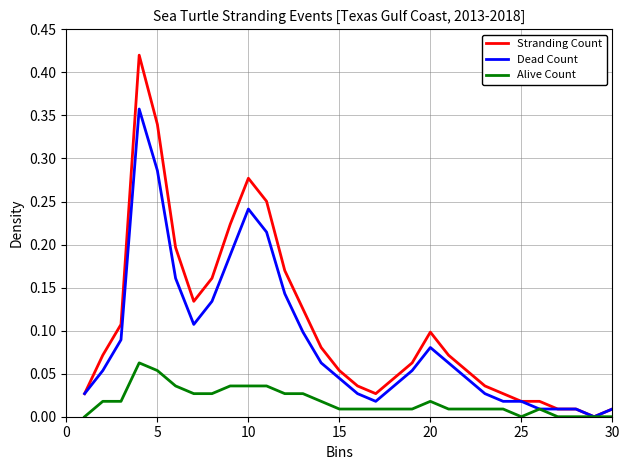

Which series has the largest total across all categories?

Stranding Count